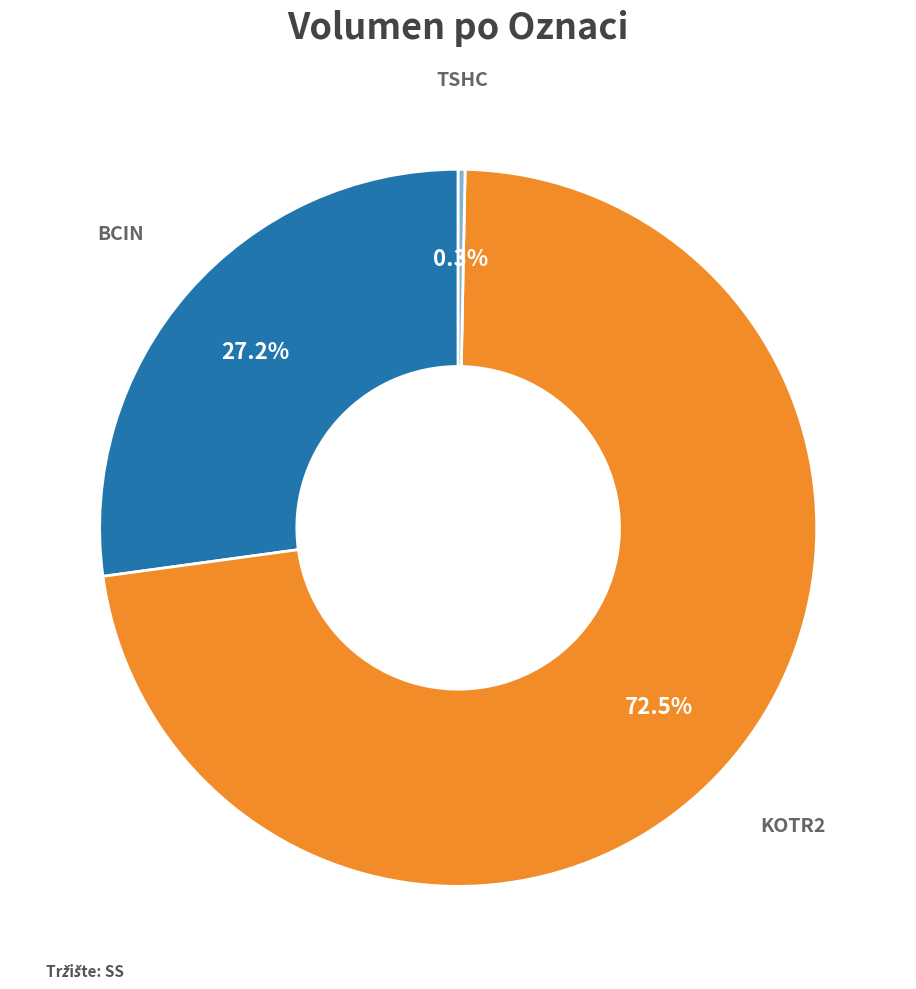

How many segments does this pie chart have?

3